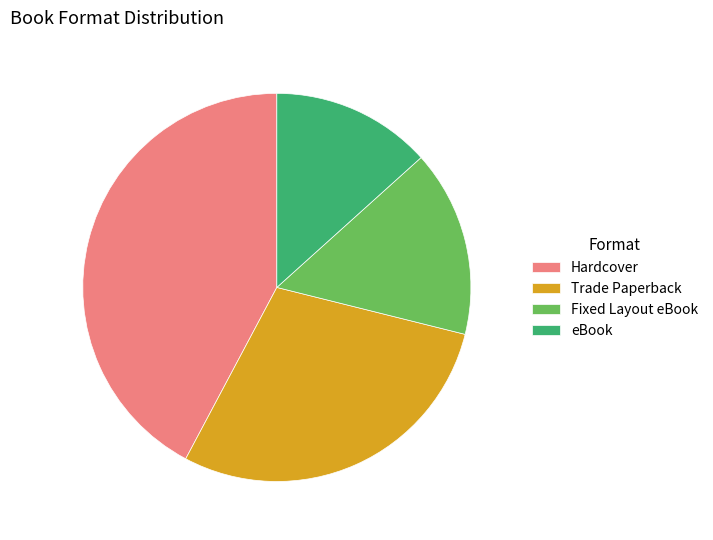

Between eBook and Trade Paperback, which is larger?

Trade Paperback